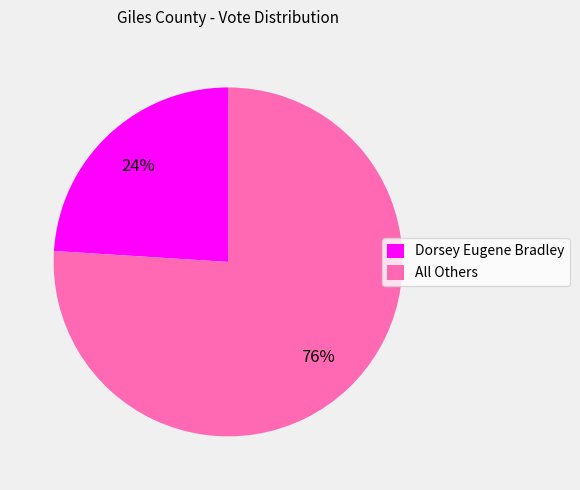

Which slice is the smallest?

Dorsey Eugene Bradley